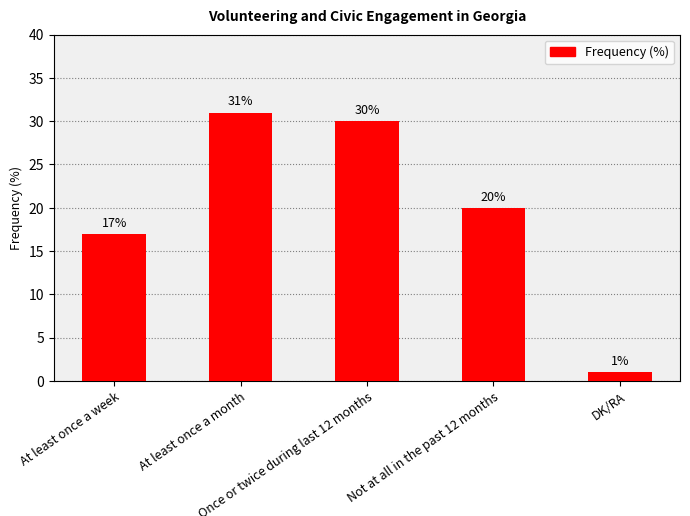

Reading left to right, list all the values displayed in this chart.

At least once a week=17	At least once a month=31	Once or twice during last 12 months=30	Not at all in the past 12 months=20	DK/RA=1